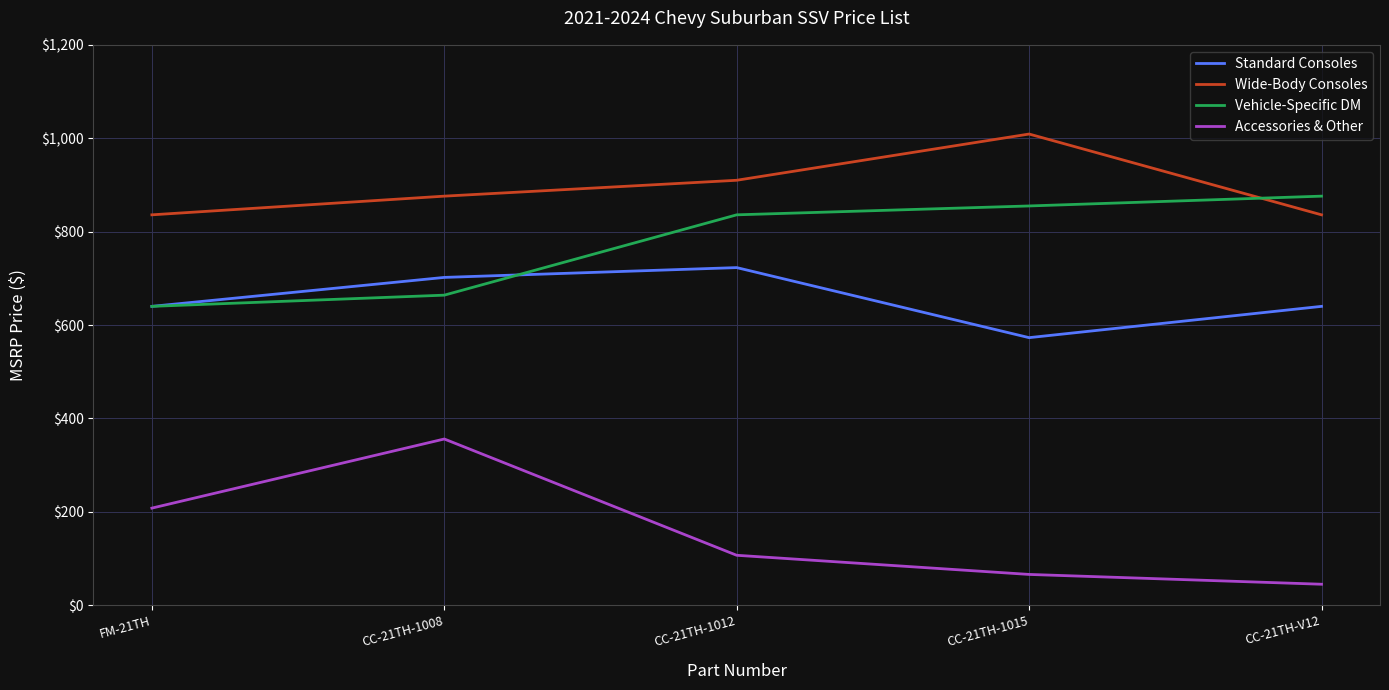

What is the lowest value of the Standard Consoles series?

573